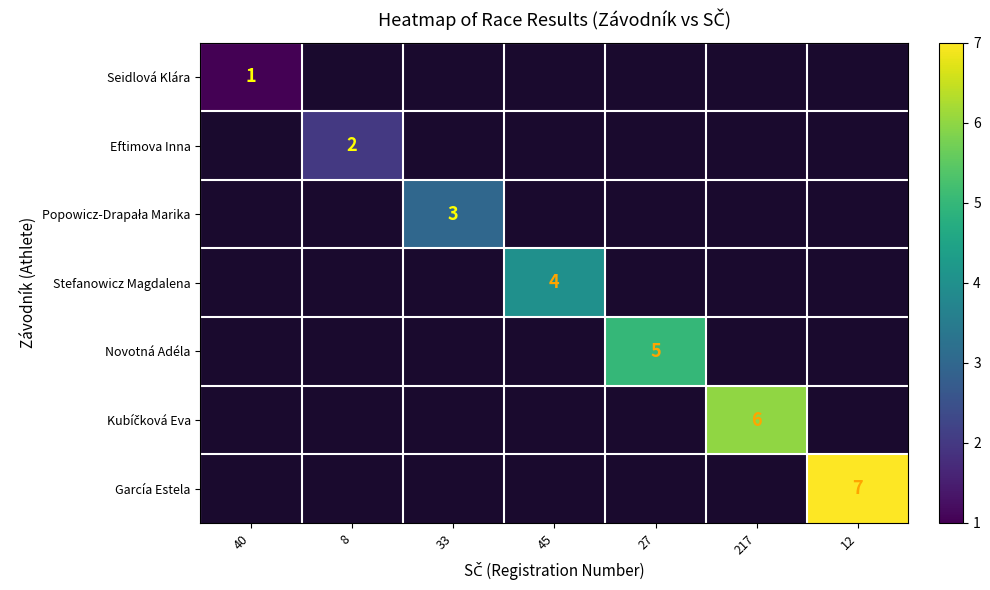

Read the Popowicz-Drapała Marika value at 33.

3.0